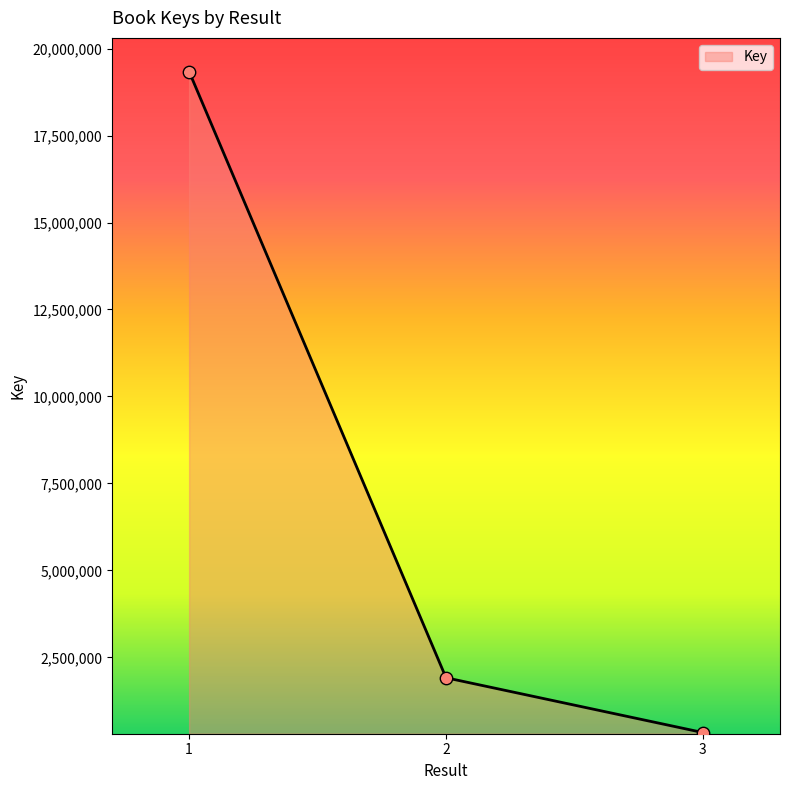

Which has a higher value, 1 or 3?

1